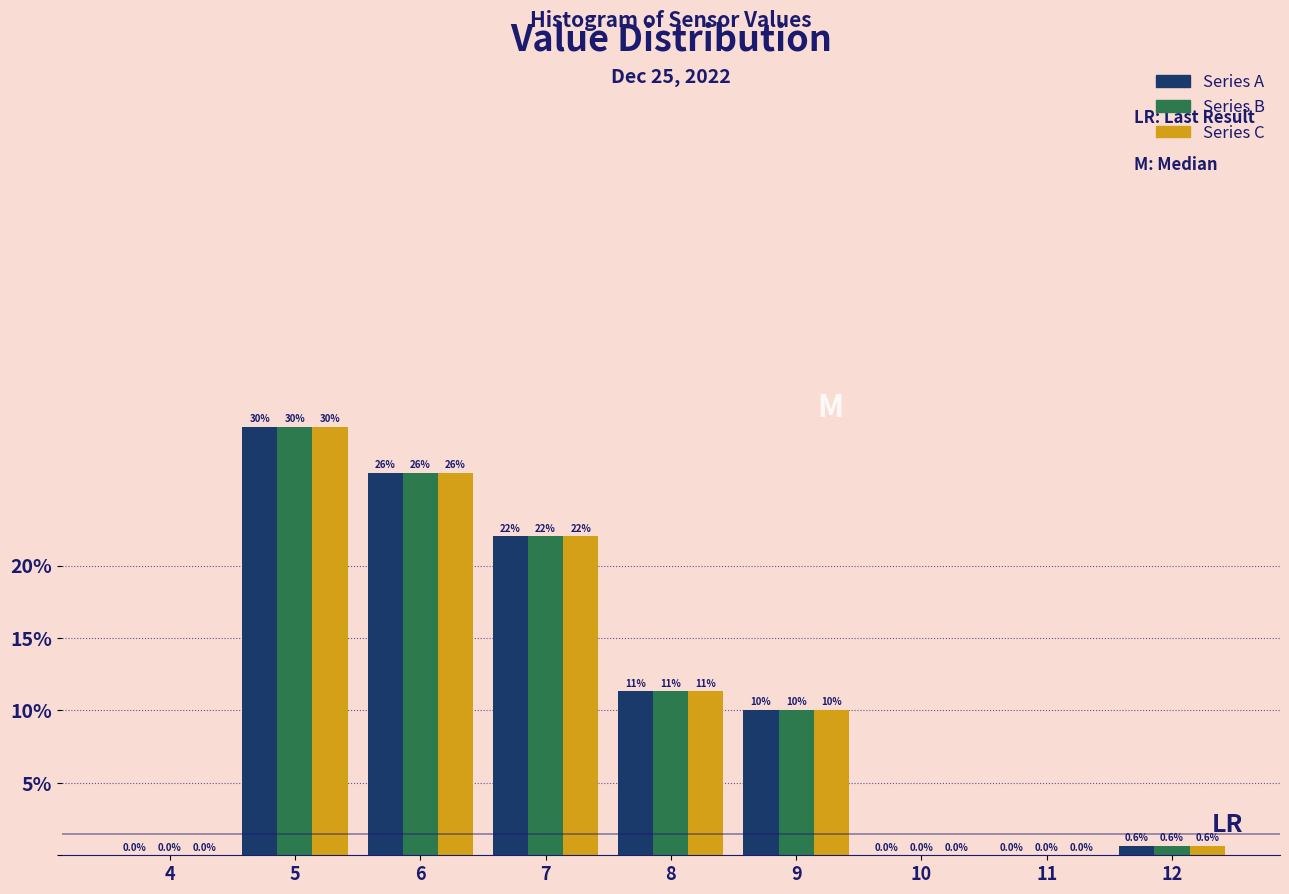

Reading left to right, transcribe all the data shown in this chart.

Series A: 4=0.0	5=29.6	6=26.4	7=22.0	8=11.3	9=10.1	10=0.0	11=0.0	12=0.6
Series B: 4=0.0	5=29.6	6=26.4	7=22.0	8=11.3	9=10.1	10=0.0	11=0.0	12=0.6
Series C: 4=0.0	5=29.6	6=26.4	7=22.0	8=11.3	9=10.1	10=0.0	11=0.0	12=0.6